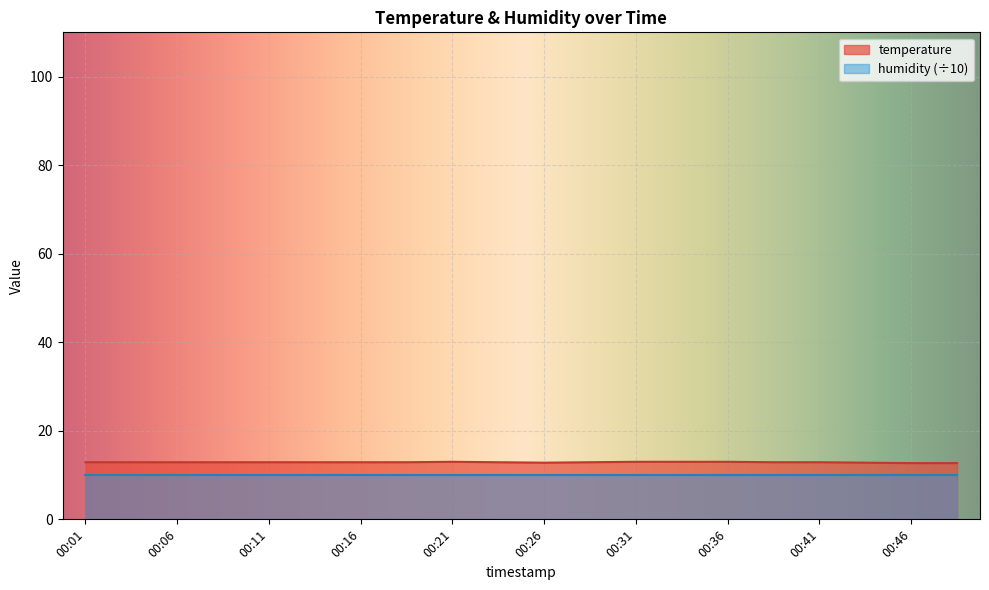

Reading left to right, extract all data points from this chart.

00:01=12.9	00:04=12.9	00:06=12.9	00:09=12.9	00:11=12.9	00:14=12.9	00:16=12.9	00:19=12.9	00:21=13.0	00:24=12.9	00:26=12.8	00:29=12.9	00:31=13.0	00:34=13.0	00:36=13.0	00:39=12.9	00:41=12.9	00:44=12.8	00:46=12.7	00:49=12.7